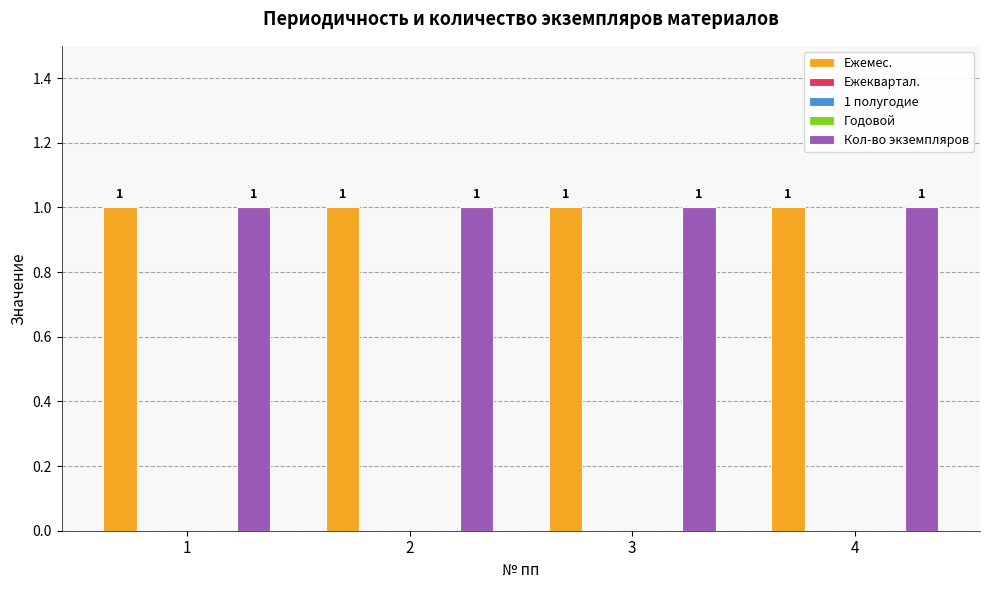

The 1 полугодие series shows 0 at 1. True or false?

True